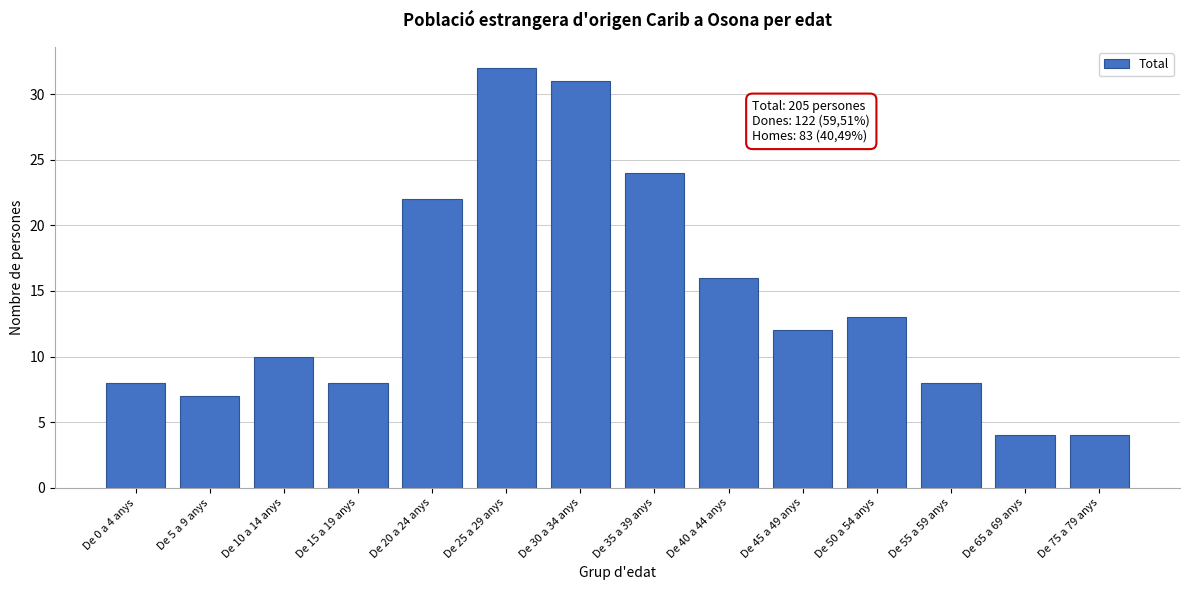

Reading right to left, list all the values displayed in this chart.

4	4	8	13	12	16	24	31	32	22	8	10	7	8